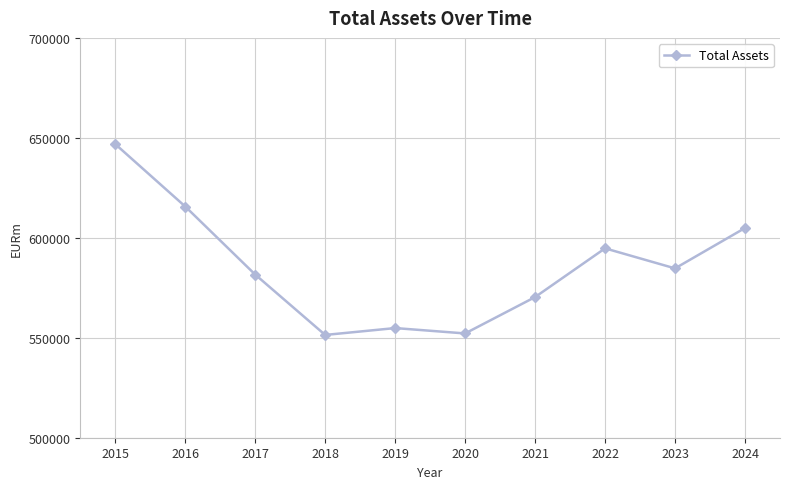

How many points are higher than both their immediate neighbors (excluding endpoints)?

2